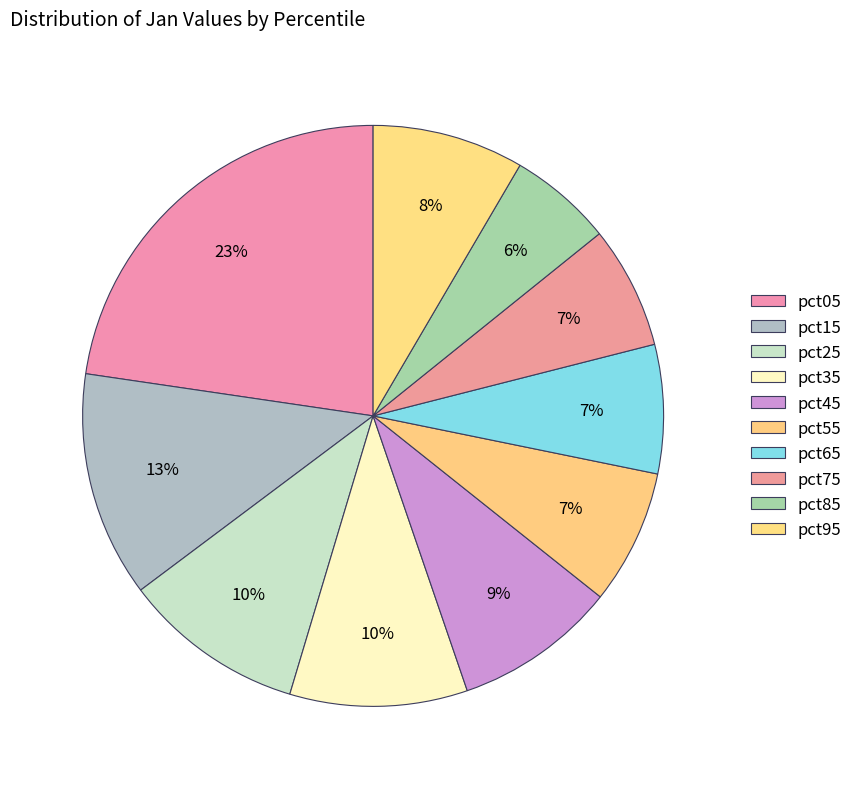

How many segments does this pie chart have?

10